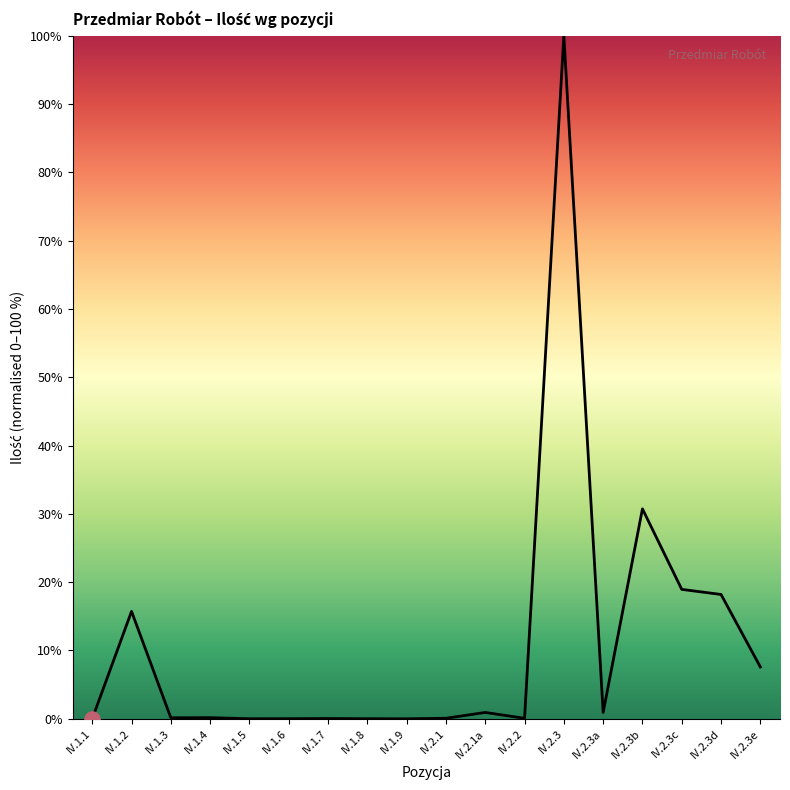

Between IV.1.2 and IV.2.3c, which is larger?

IV.2.3c